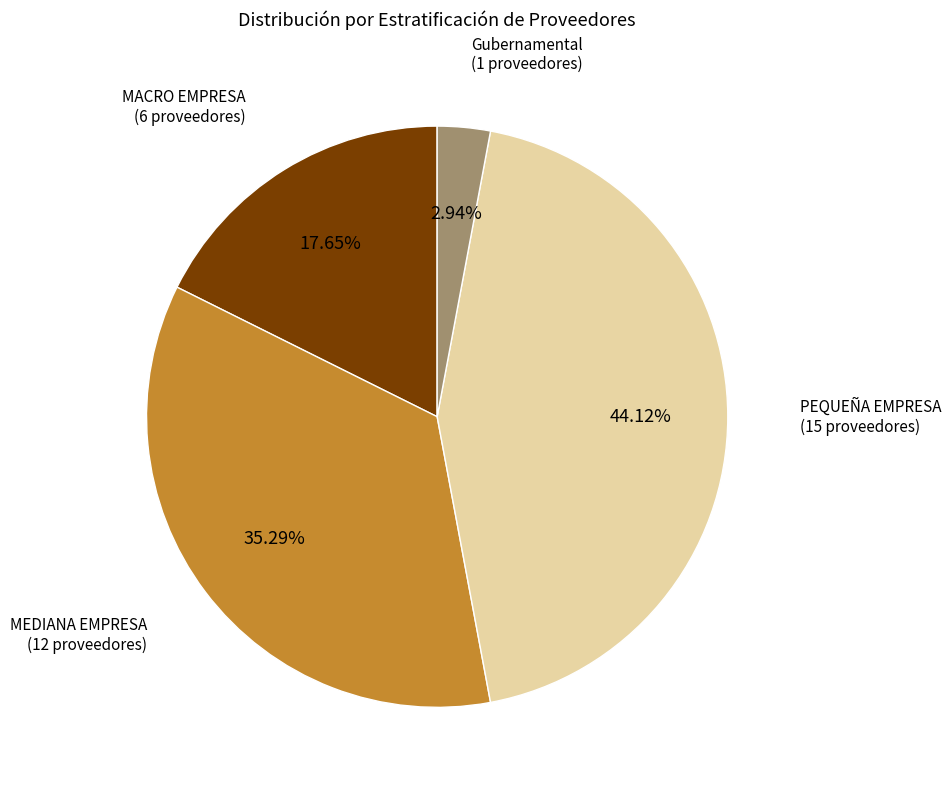

How many slices are in this pie chart?

4